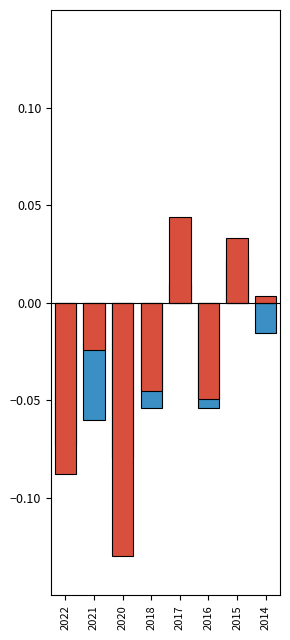

Where is Frequency nearest to the value 0?

2017